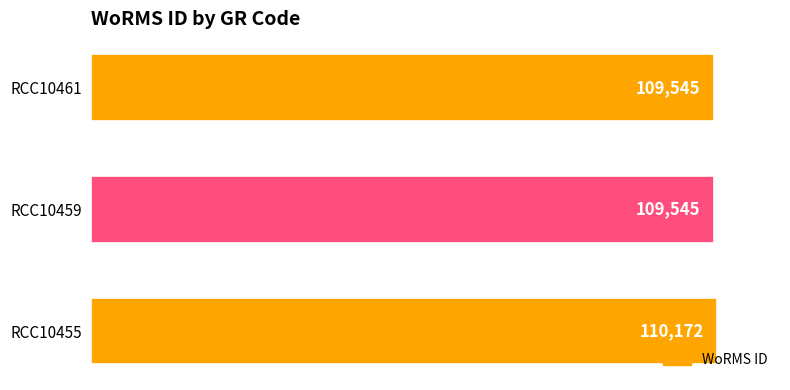

What is the average value?

109754